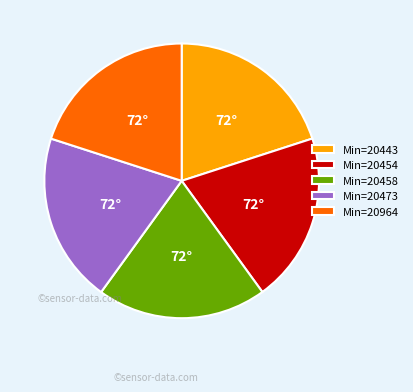

The Min=20443 slice represents 5% of the pie. True or false?

False